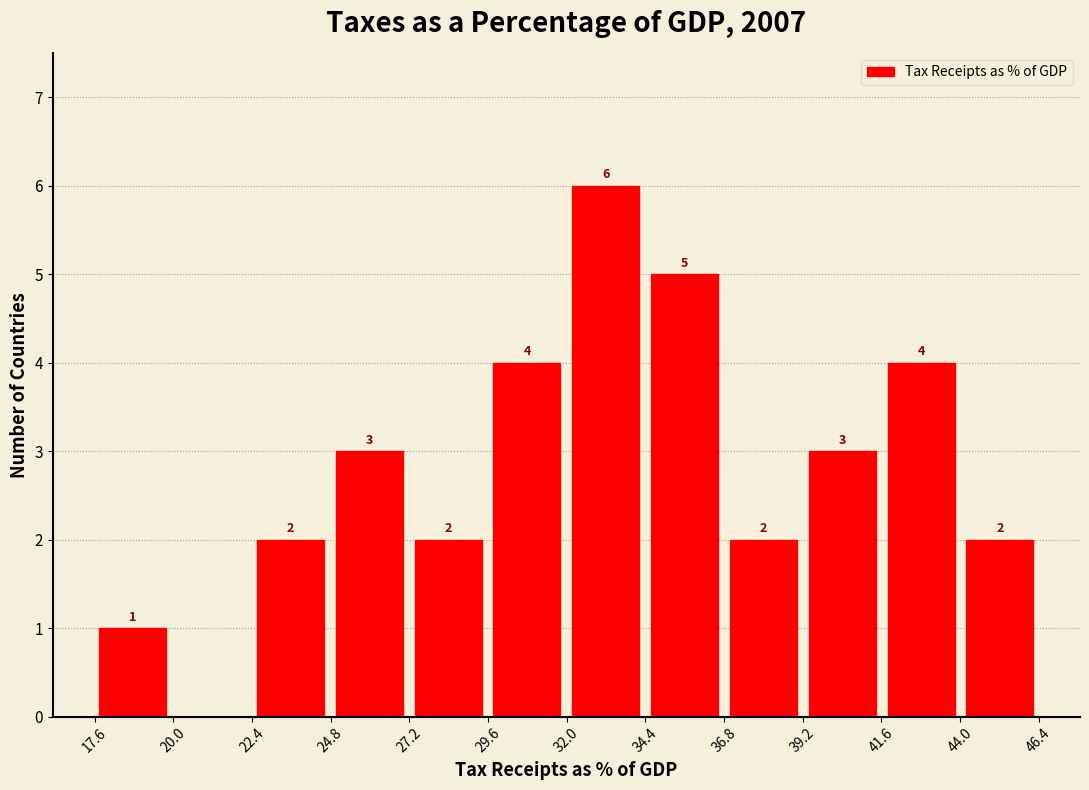

Over which range of the x-axis is the bar tallest?

32.0 to 34.5